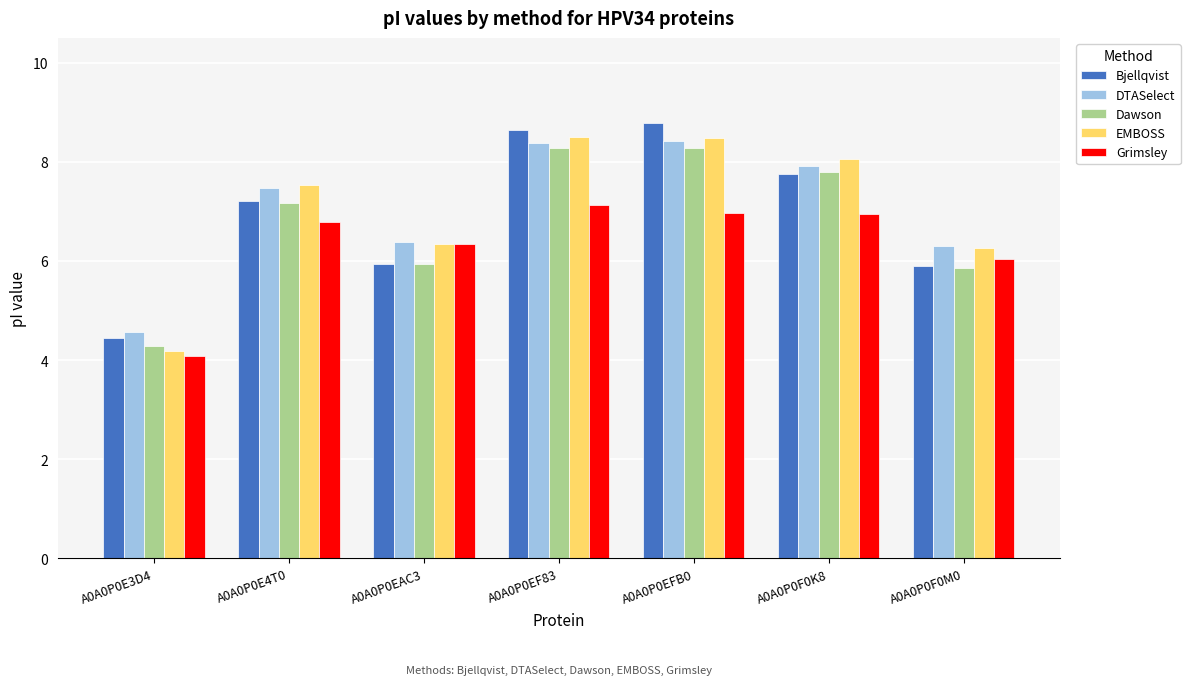

At how many categories does at least one series exceed 7?

4